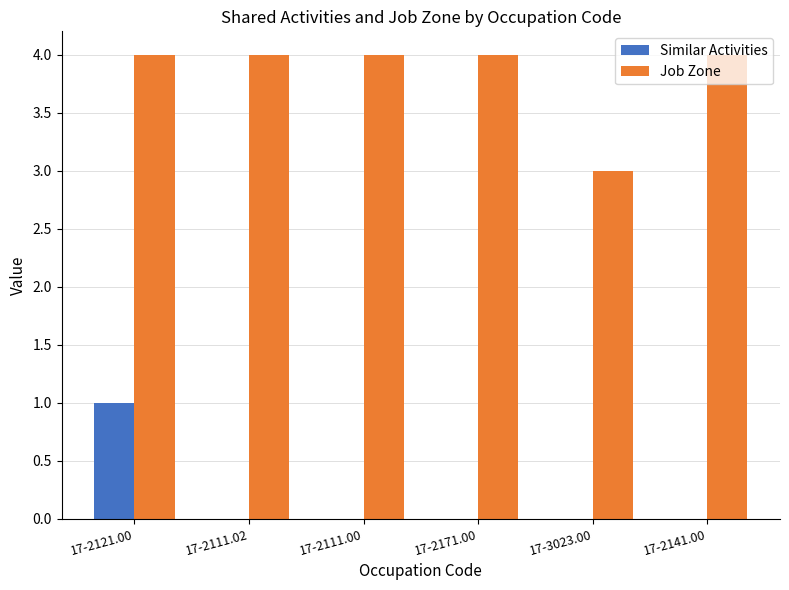

What are all the series names shown in the legend?

Similar Activities, Job Zone